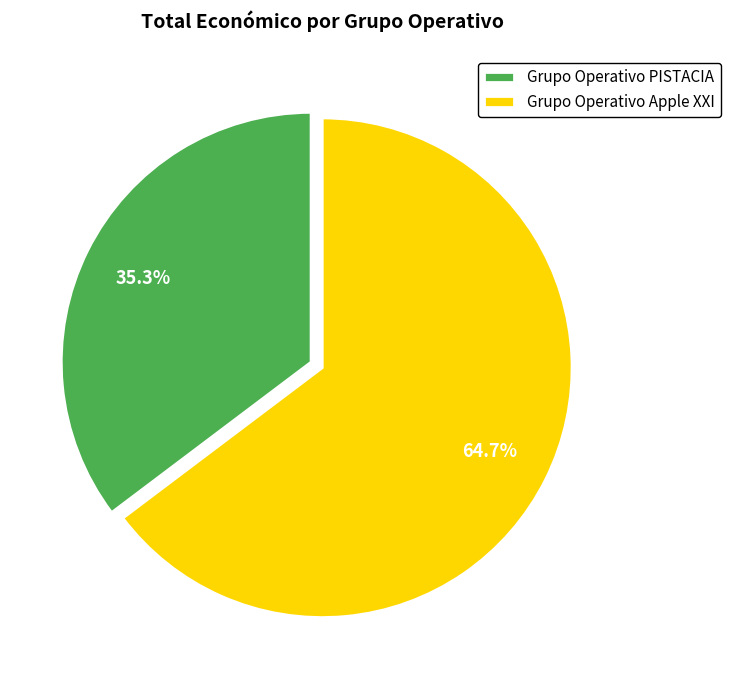

How many segments does this pie chart have?

2